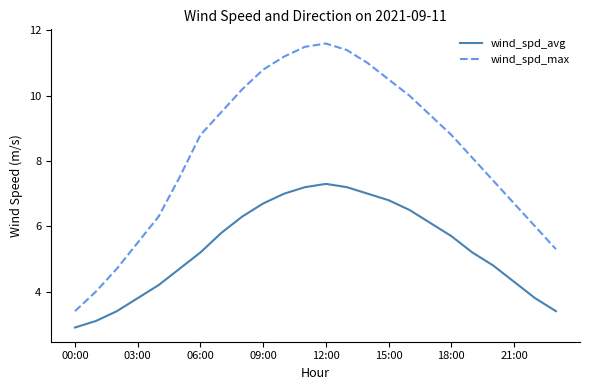

Which series has the largest total across all categories?

wind_spd_max